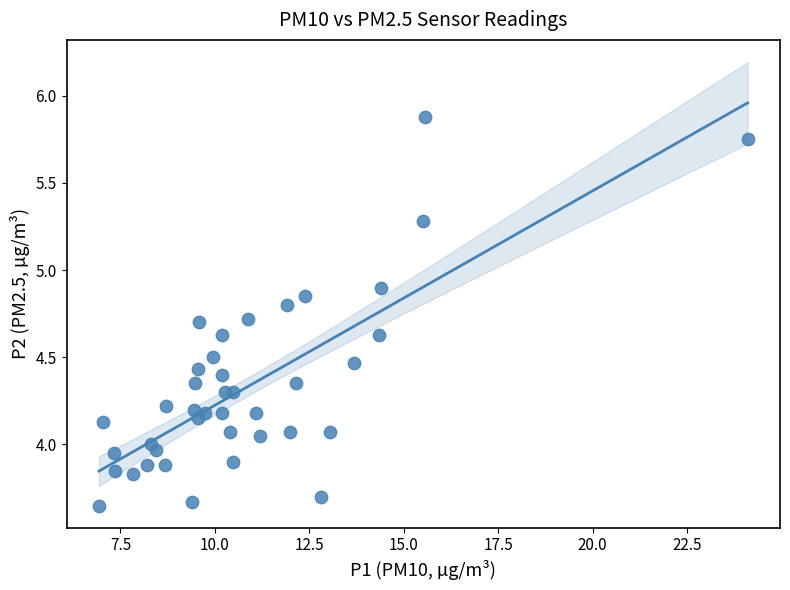

What is the range of X values (max minus min)?

17.2